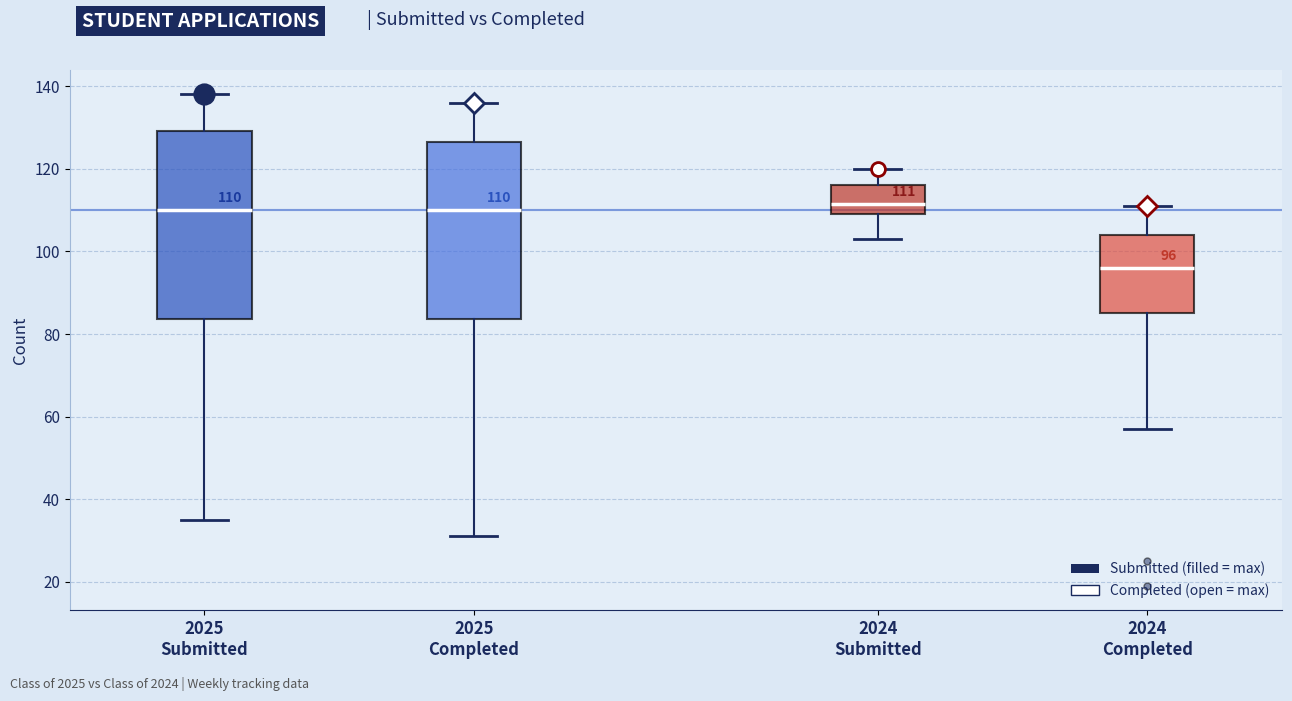

Comparing the boxes themselves (not the whiskers), which one is the tallest?

2025 Submitted